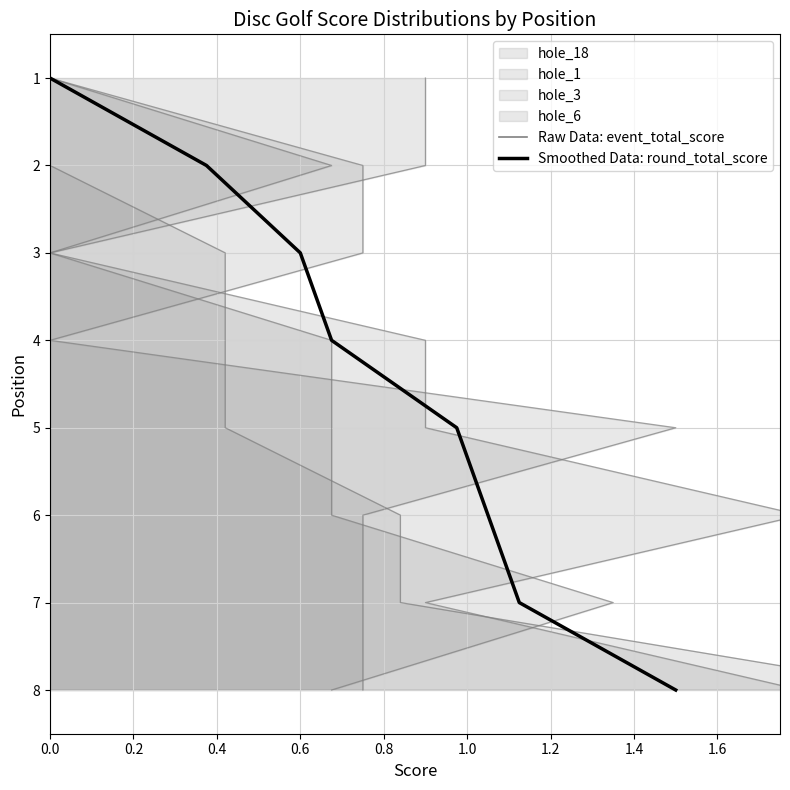

Between 0.4 and 0.8, which series saw the biggest shift?

Raw Data: event_total_score